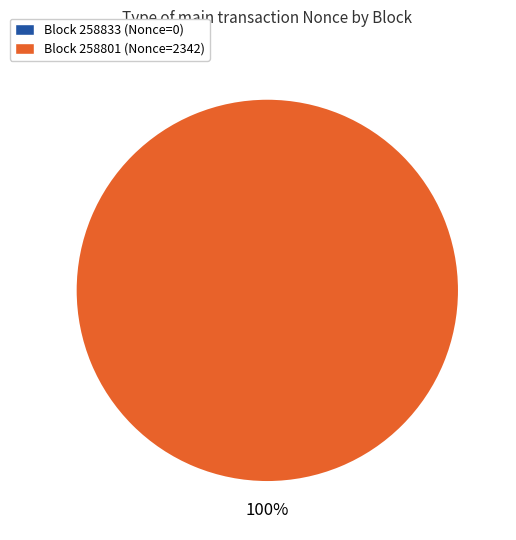

True or false: 258801 accounts for 99% of the total.

False